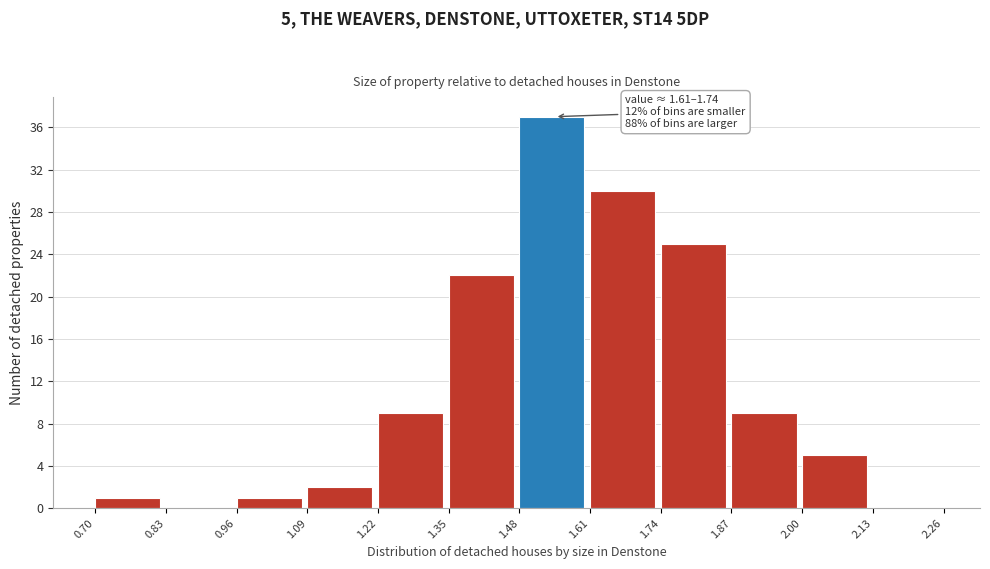

Which range on the x-axis has the tallest bar?

1.48 to 1.61